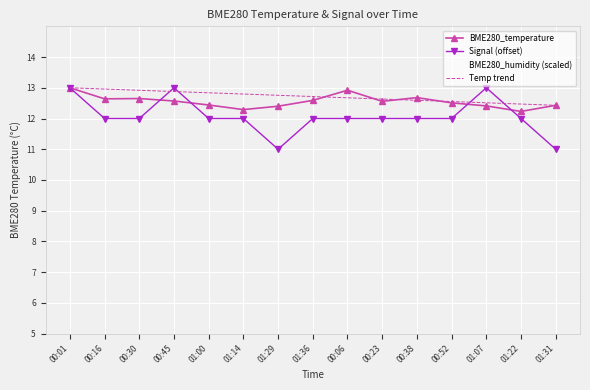

How many lines are shown in the chart?

4